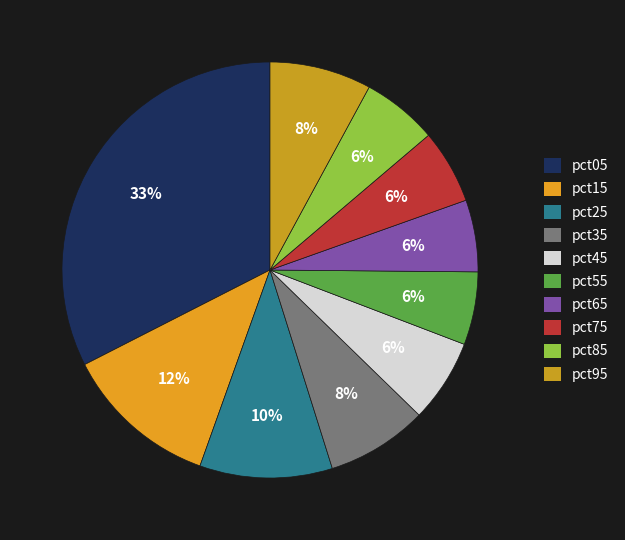

Rank the categories by value from lowest to highest.

pct65, pct55, pct75, pct85, pct45, pct35, pct95, pct25, pct15, pct05